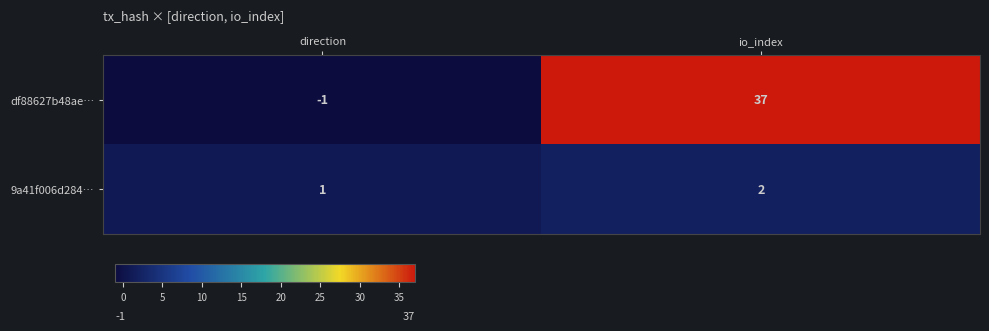

The value of 9a41f006d284… at direction is 1. True or false?

True